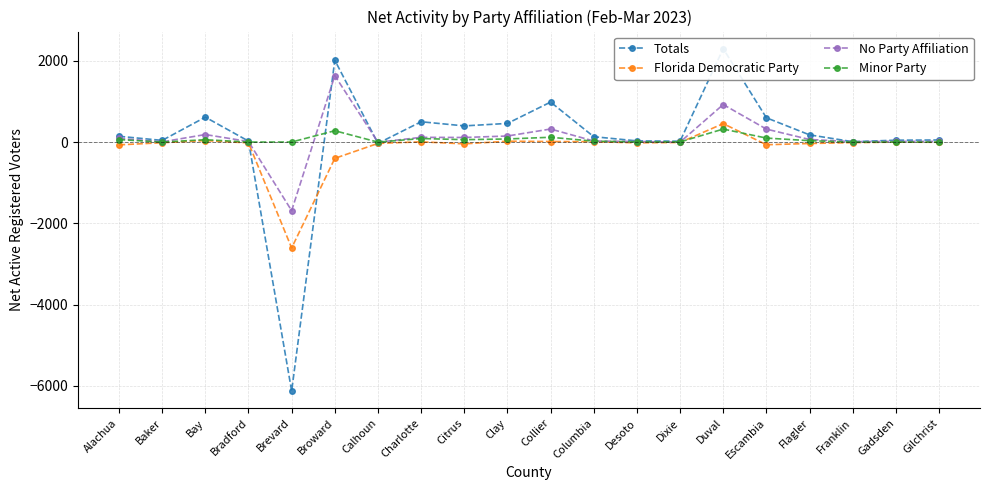

What is the difference between the maximum and minimum values in the Totals series?

8427